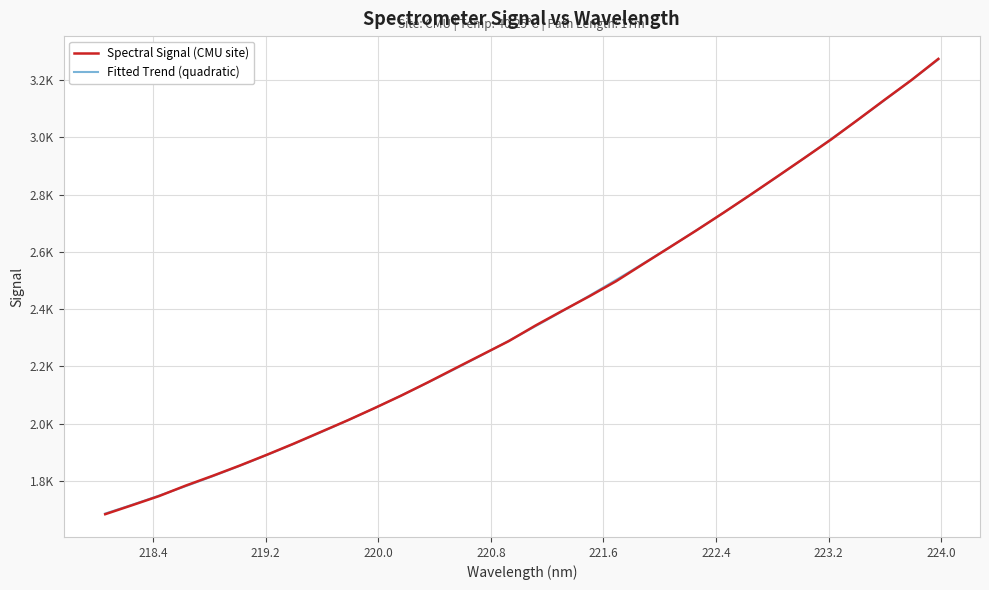

List the labels in order of value, largest first.

223.9802, 223.7895, 223.5987, 223.408, 223.2172, 223.0264, 222.8355, 222.6447, 222.4538, 222.263, 222.0721, 221.8812, 221.6902, 221.4993, 221.3083, 221.1174, 220.9264, 220.7354, 220.5444, 220.3533, 220.1623, 219.9712, 219.7801, 219.589, 219.3979, 219.2067, 219.0156, 218.8244, 218.6332, 218.442, 218.2508, 218.0596